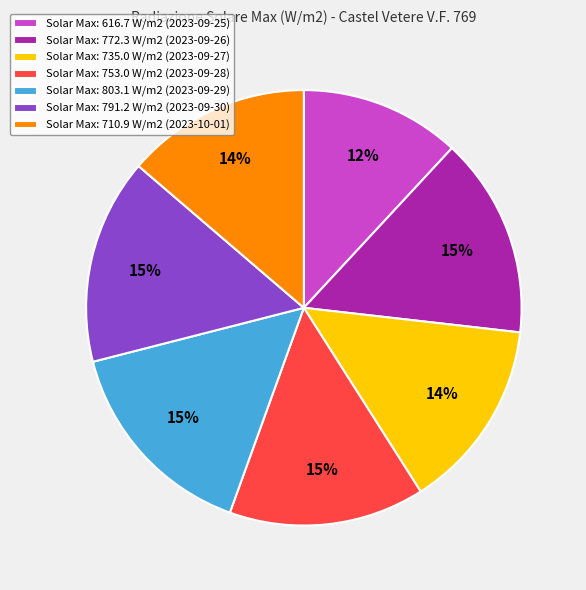

Is there any slice that represents more than half of the pie?

No